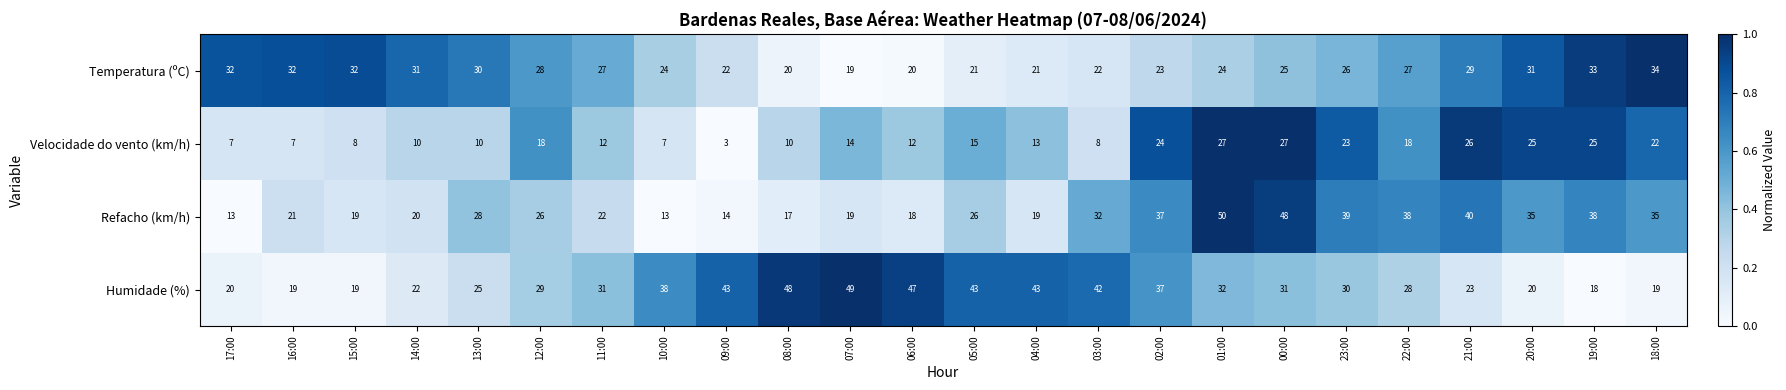

At which category is the sum across all series the highest?

01:00